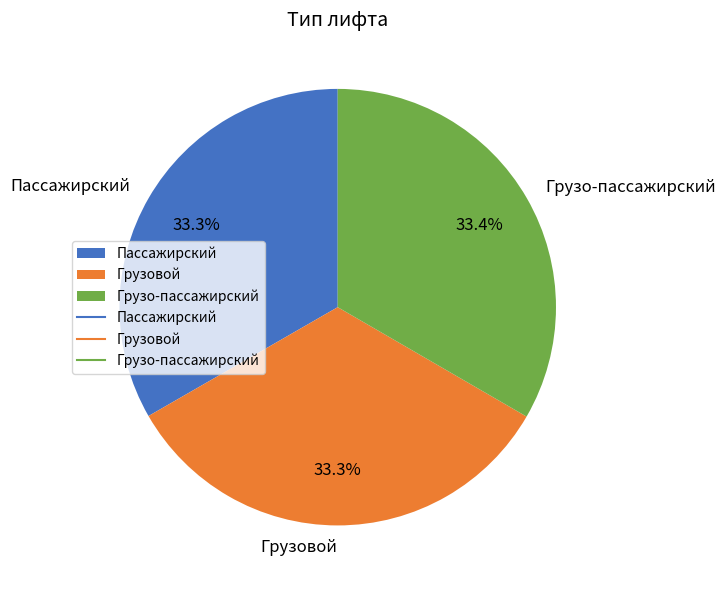

Is there any slice that represents more than half of the pie?

No